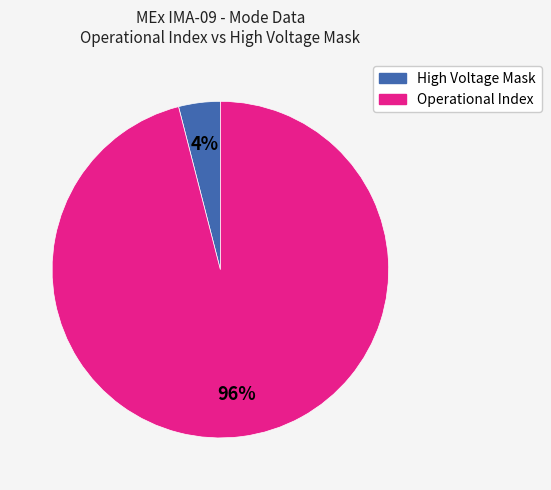

Count the number of slices in the pie.

2